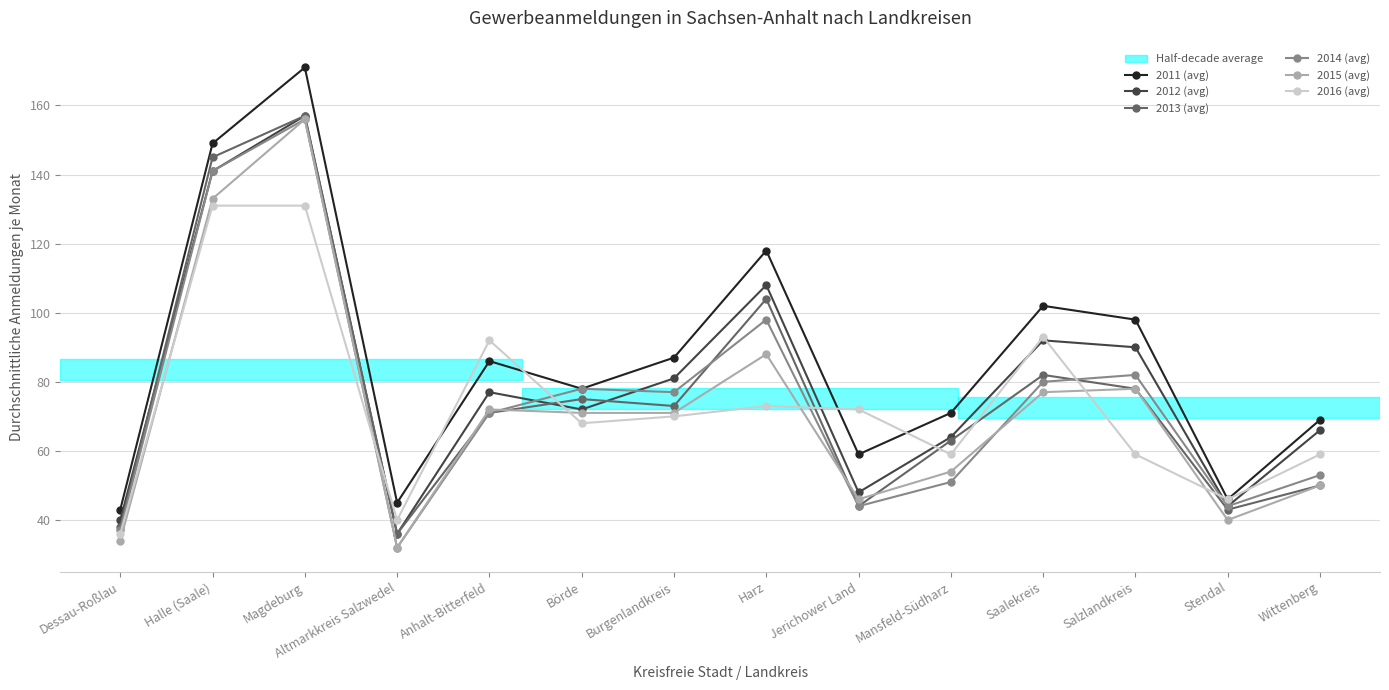

Between Jerichower Land and Salzlandkreis, which series saw the biggest shift?

2012 (avg)